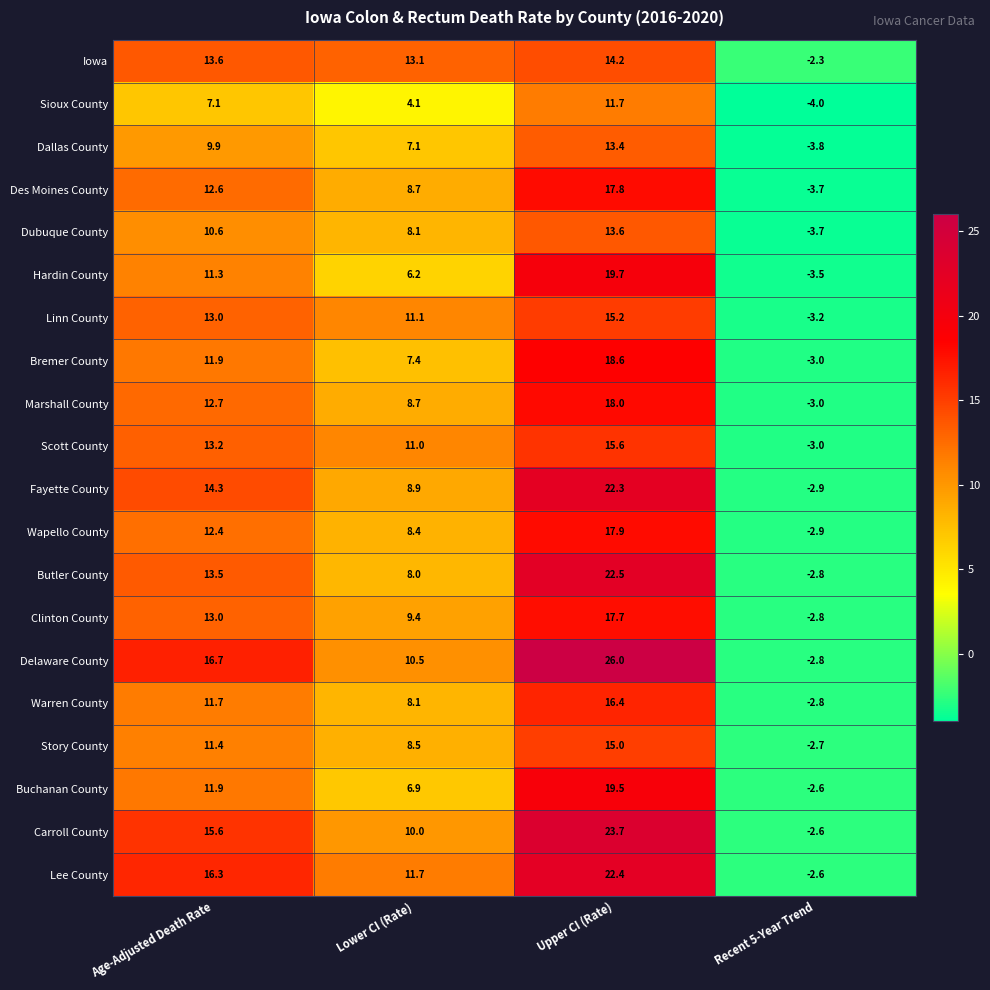

Which series has the largest total across all categories?

Delaware County